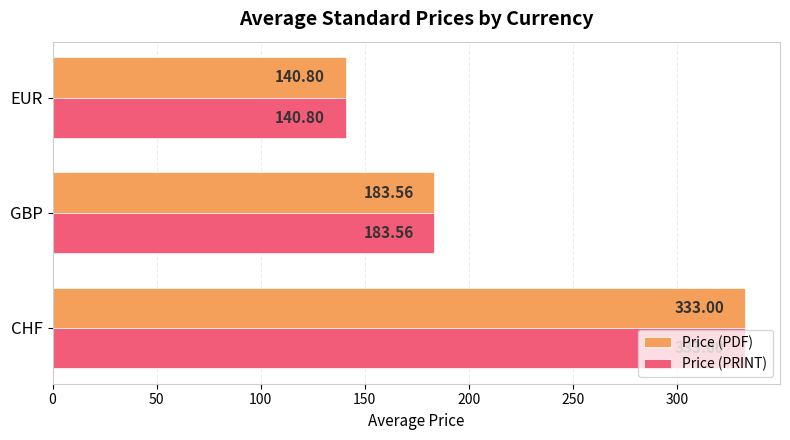

What is the sum of the Price (PDF) values at GBP and CHF?

516.6